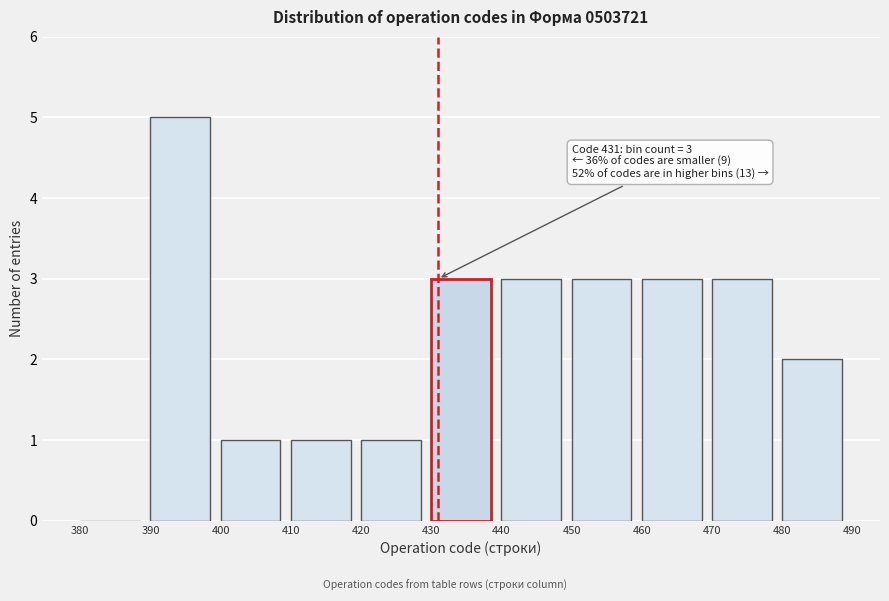

Which range on the x-axis has the tallest bar?

390 to 400